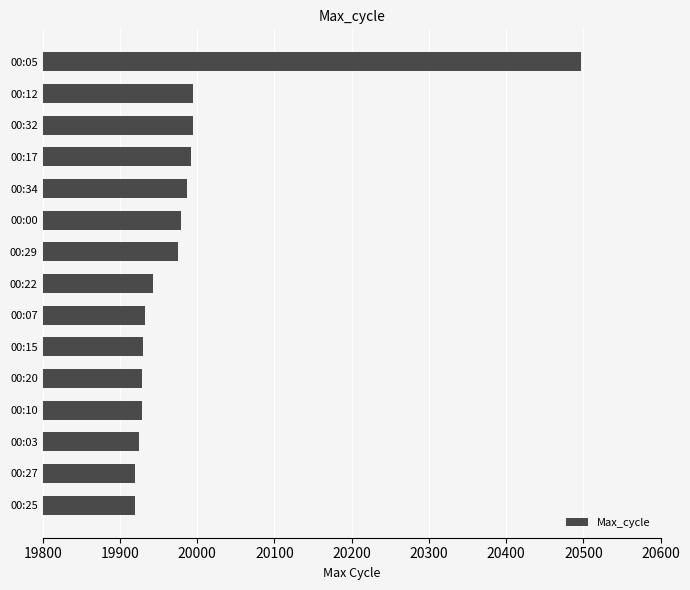

Does the chart contain stacked bars?

No